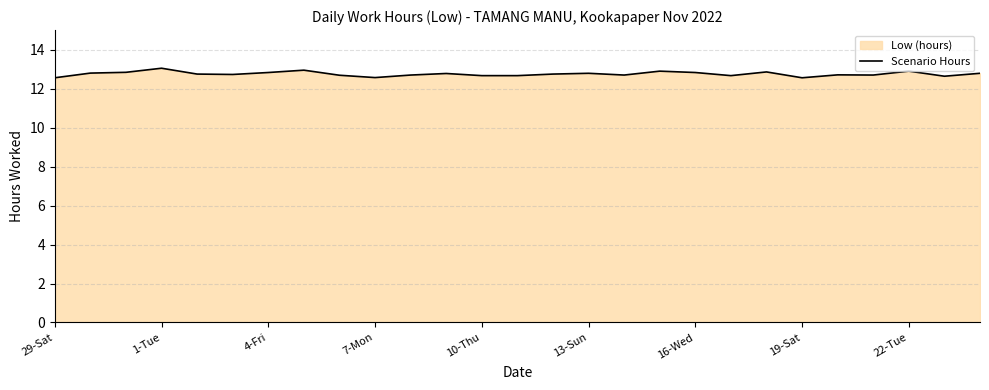

What is the maximum value shown in the chart?

13.0